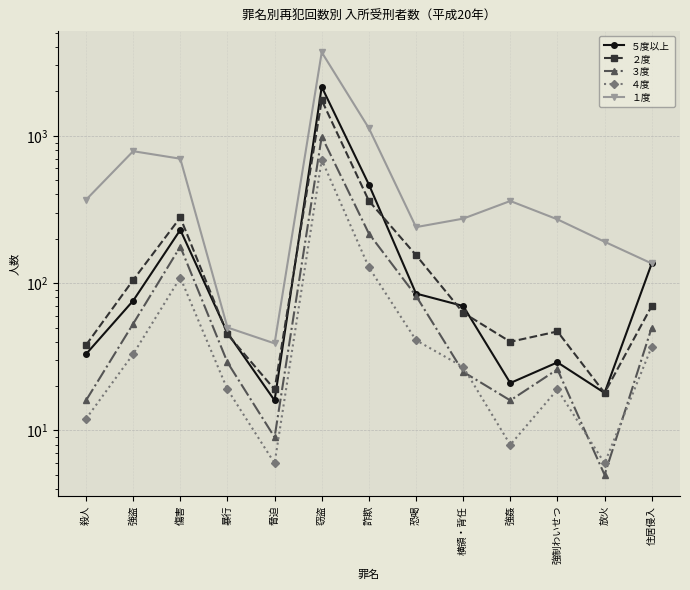

What position from the right is 放火?

2